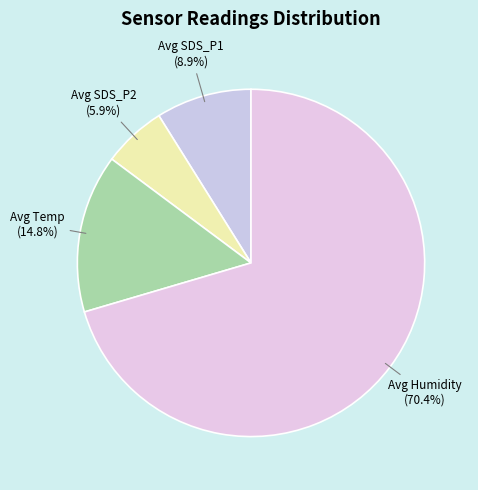

Is there a majority slice in this chart?

Yes